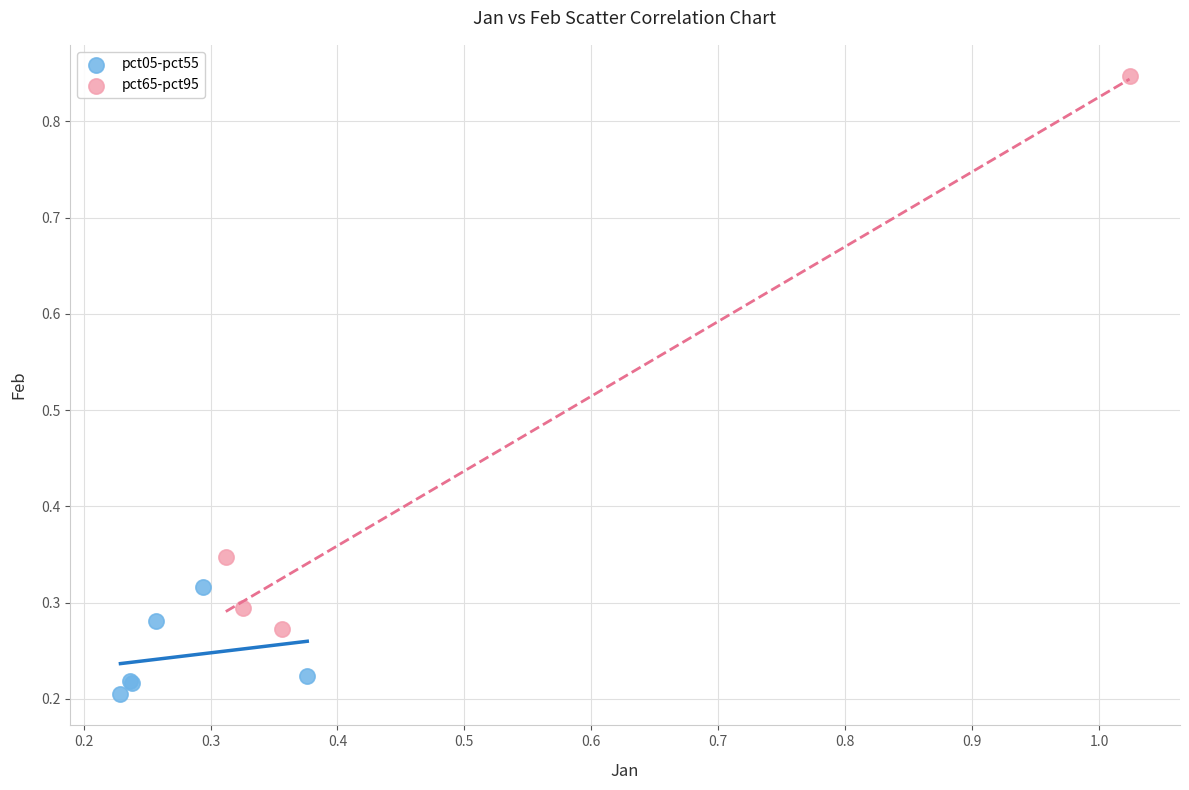

Which series reaches the minimum Y coordinate?

pct05-pct55